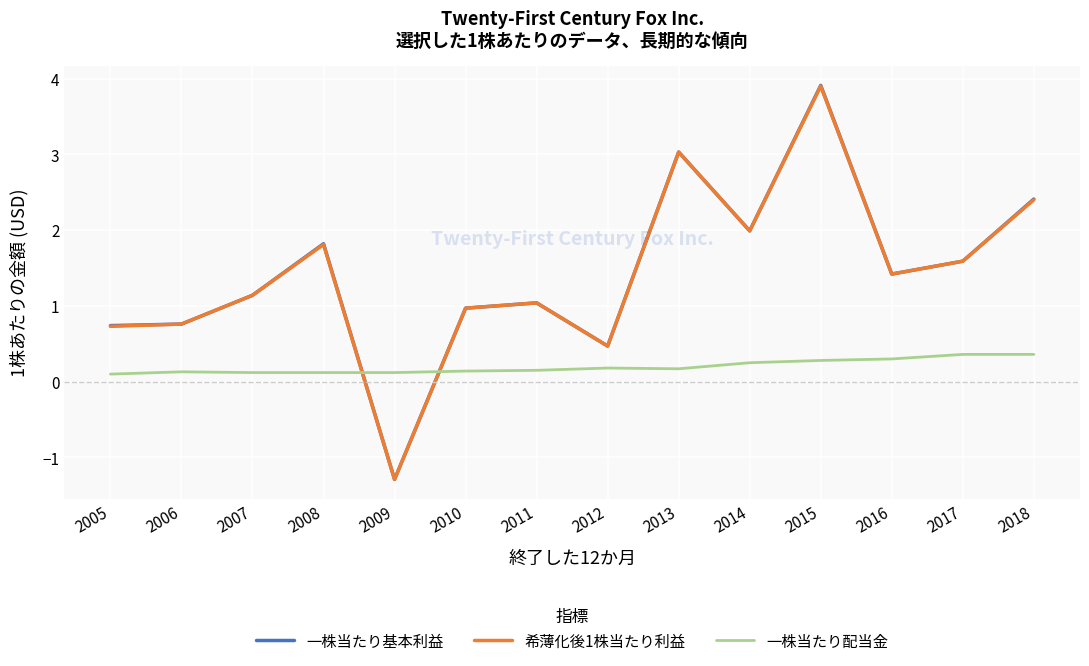

What is the minimum value shown in the chart?

-1.3